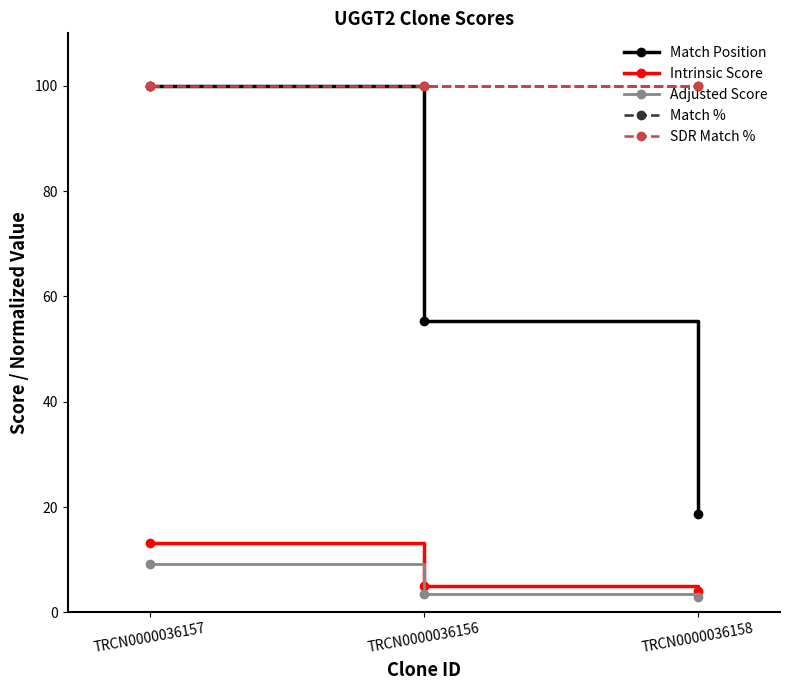

At which label does Adjusted Score reach its peak?

TRCN0000036157